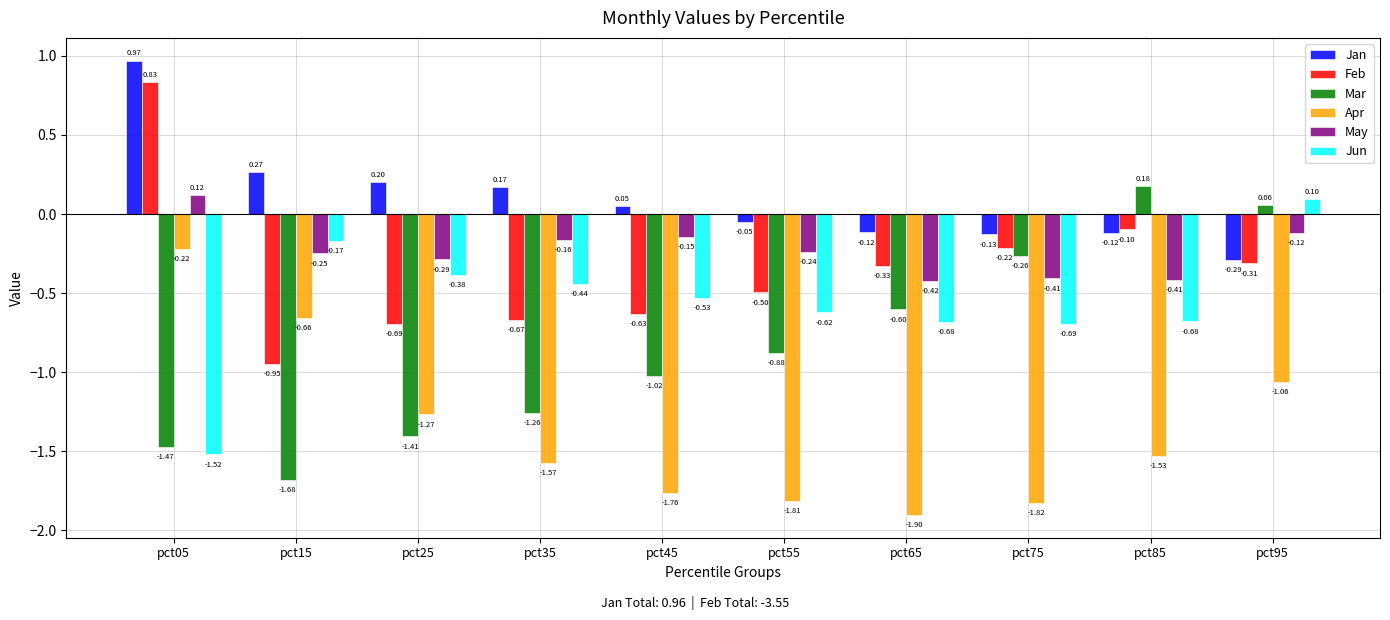

What are all the series names shown in the legend?

Jan, Feb, Mar, Apr, May, Jun